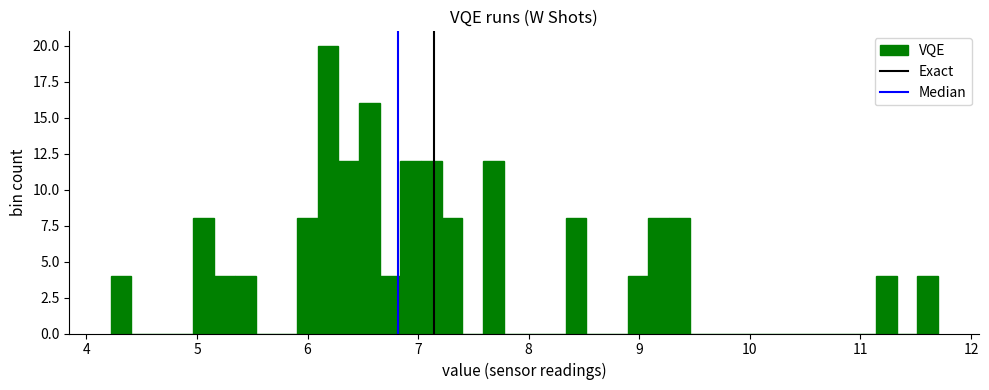

Read against the x-axis, roughly where is the centre of the tallest bar?

6.2